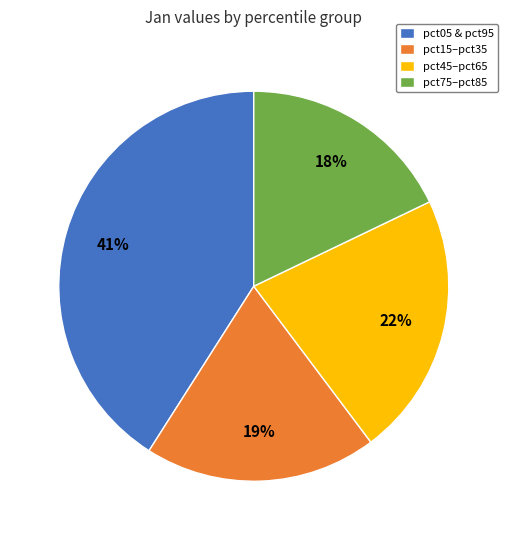

Between pct05 & pct95 and pct15–pct35, which is larger?

pct05 & pct95